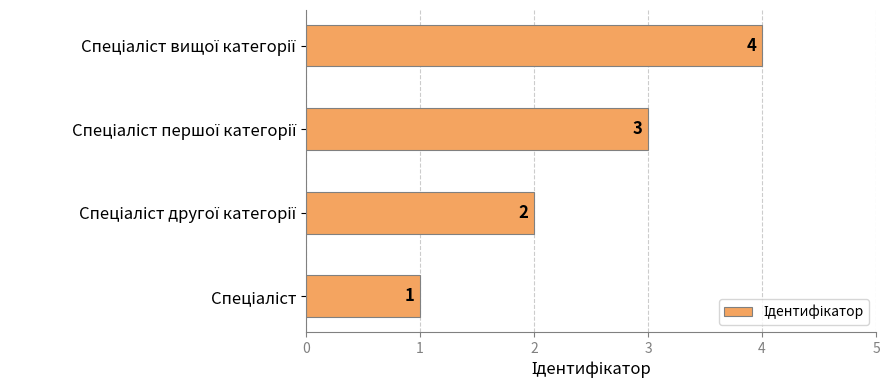

Count the values in the range 2 to 4.

3